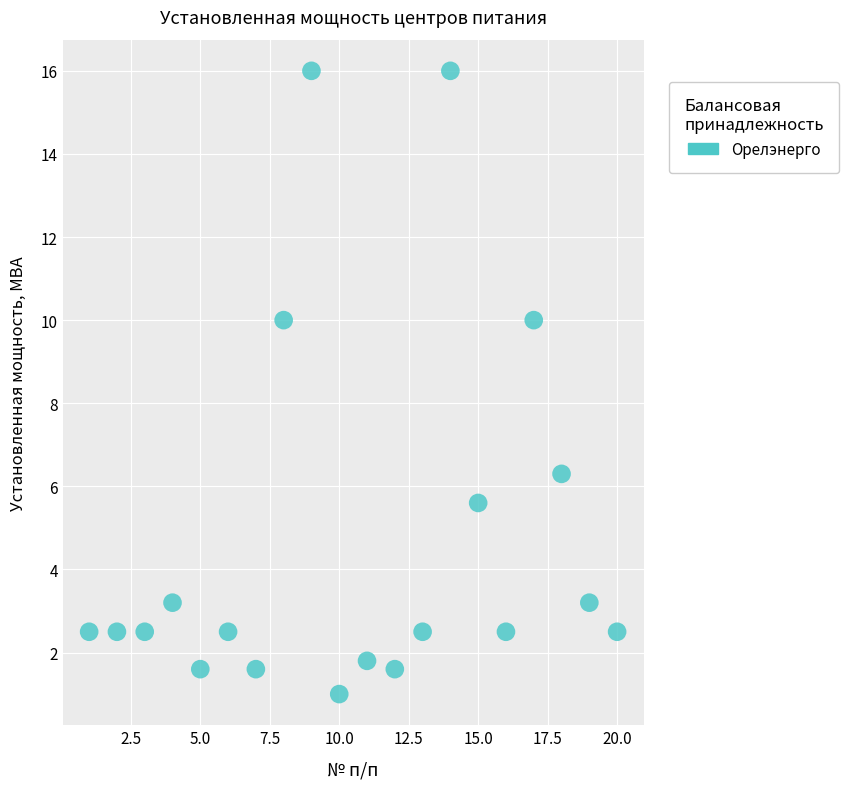

What Y value in the scatter plot is closest to 8?

6.3